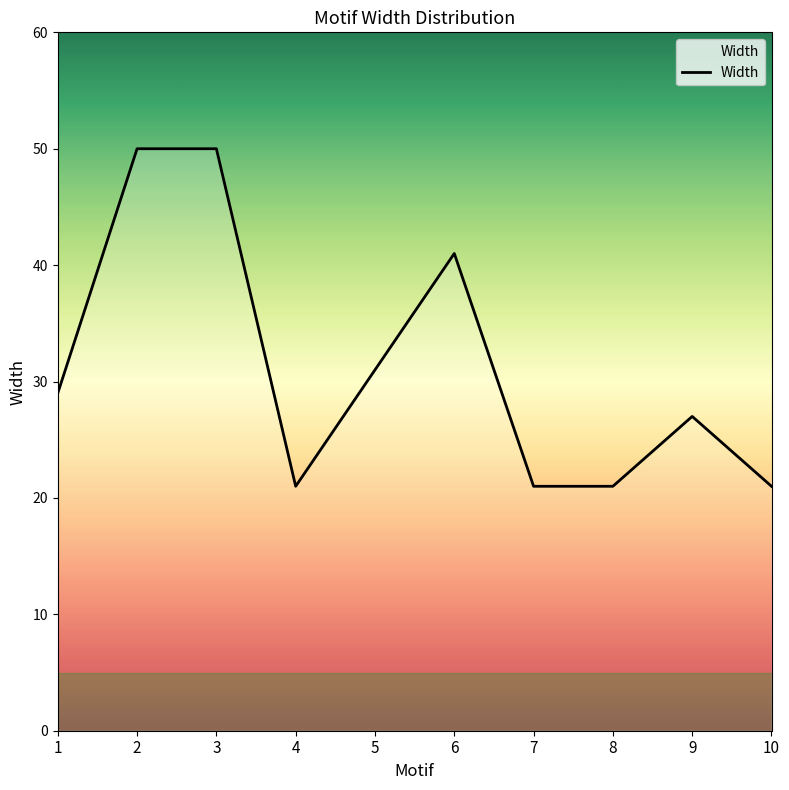

What is the difference between the values at 3 and 7?

29